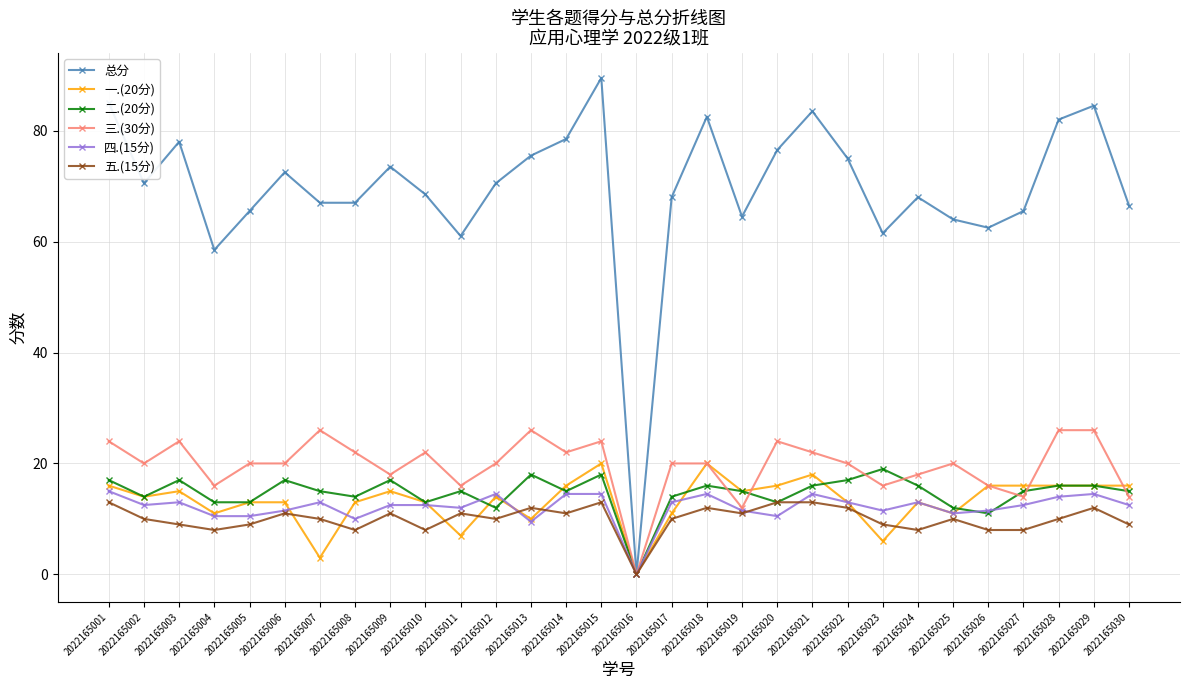

What is the value of the 五.(15分) point at the 12th from the left?

10.0